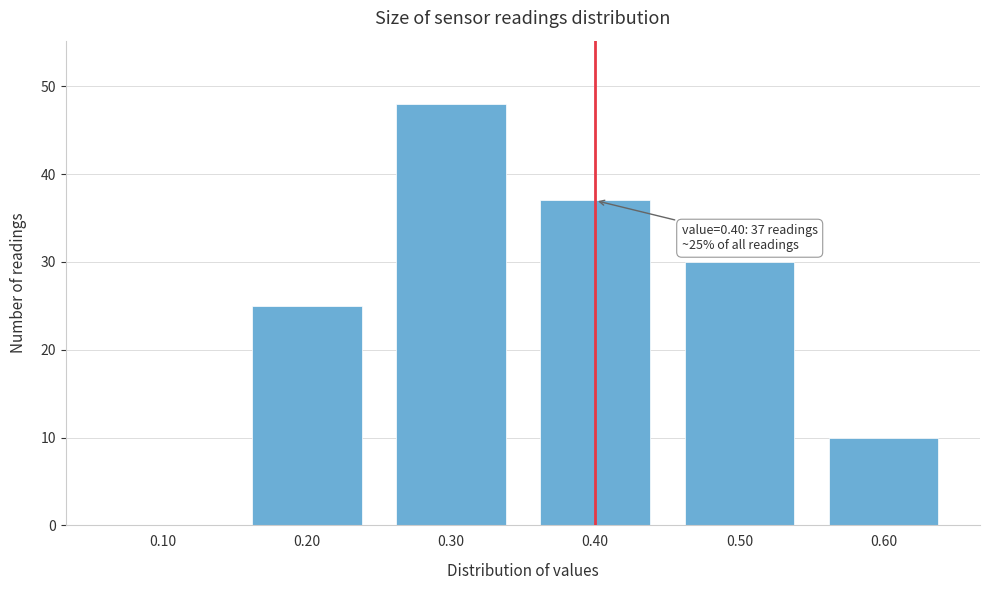

Reading right to left, what are all the values shown in this chart?

0.60=10	0.50=30	0.40=37	0.30=48	0.20=25	0.10=0